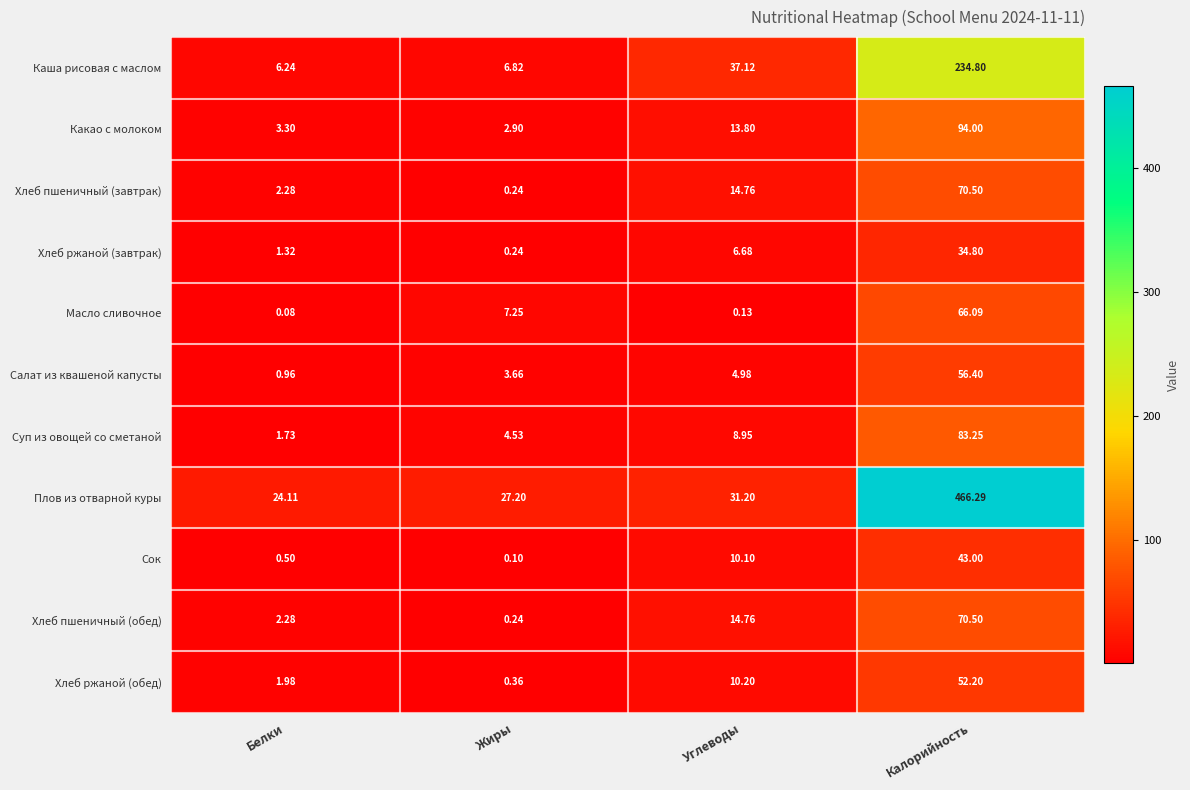

Which series has the largest total across all categories?

Плов из отварной куры